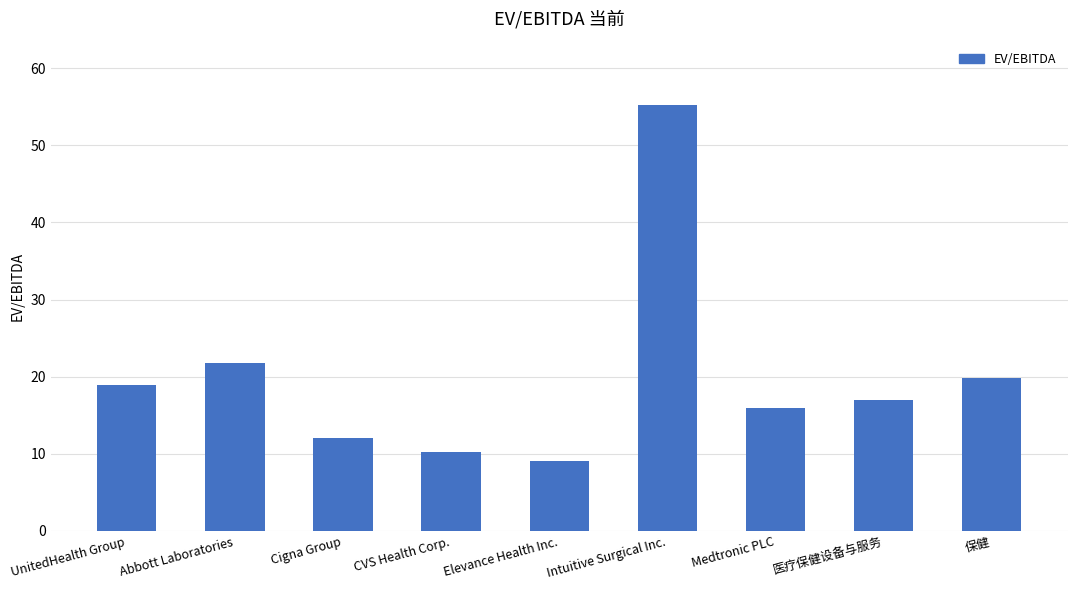

Between 保健 and 医疗保健设备与服务, which is larger?

保健